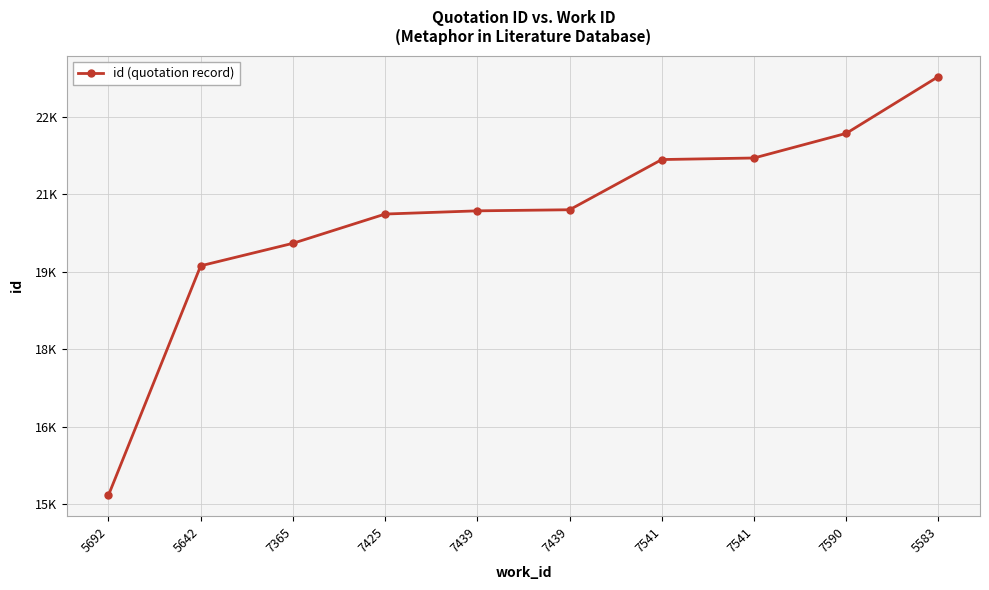

At which category does the chart reach its minimum across all series?

5692